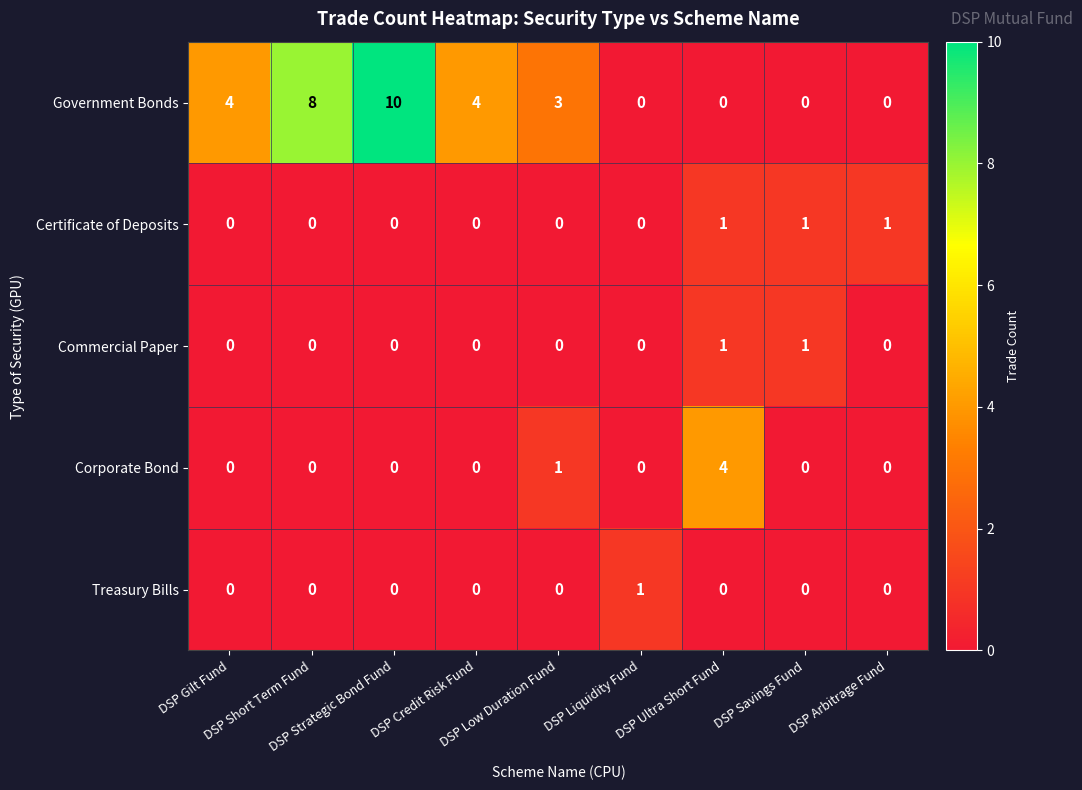

Which series has the largest total across all categories?

Government Bonds